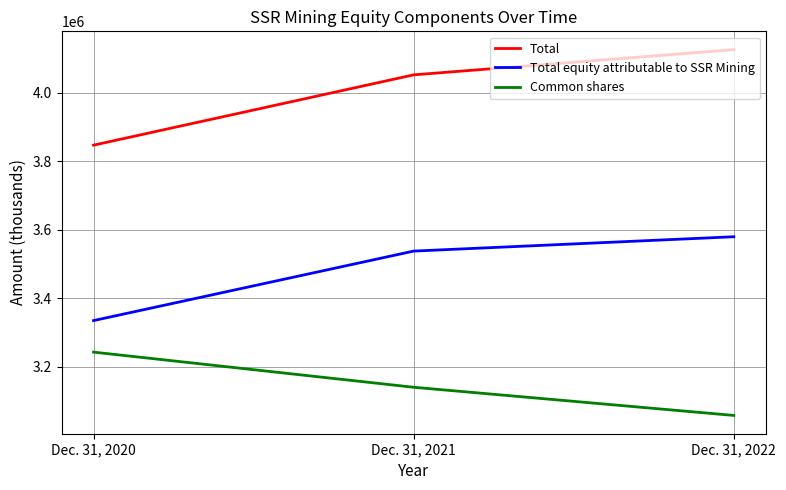

Is it true that Total equity attributable to SSR Mining equals 3334898 at Dec. 31, 2020?

True